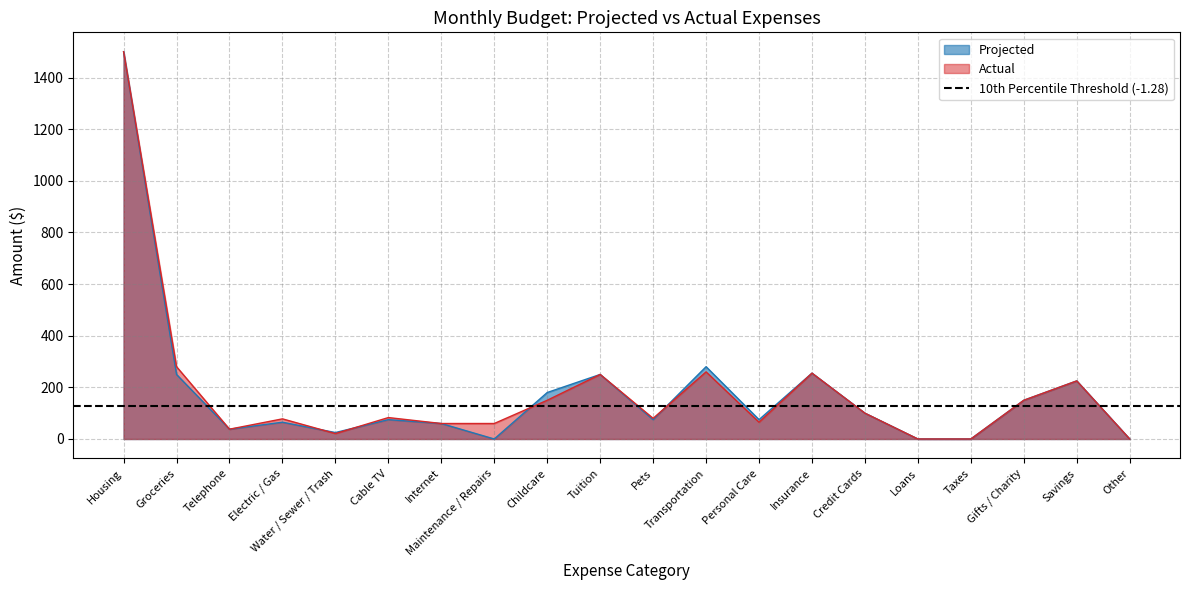

True or false: Actual has a value of 150 at Gifts / Charity.

True